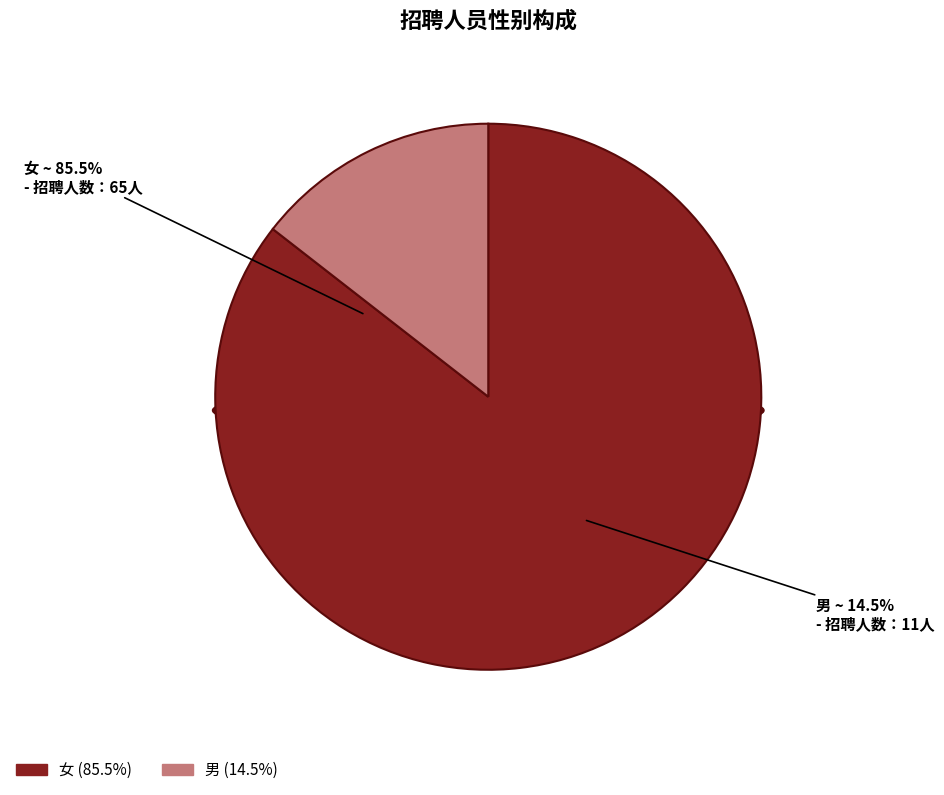

To the nearest percent, what is the combined percentage of 男 and 女?

100%